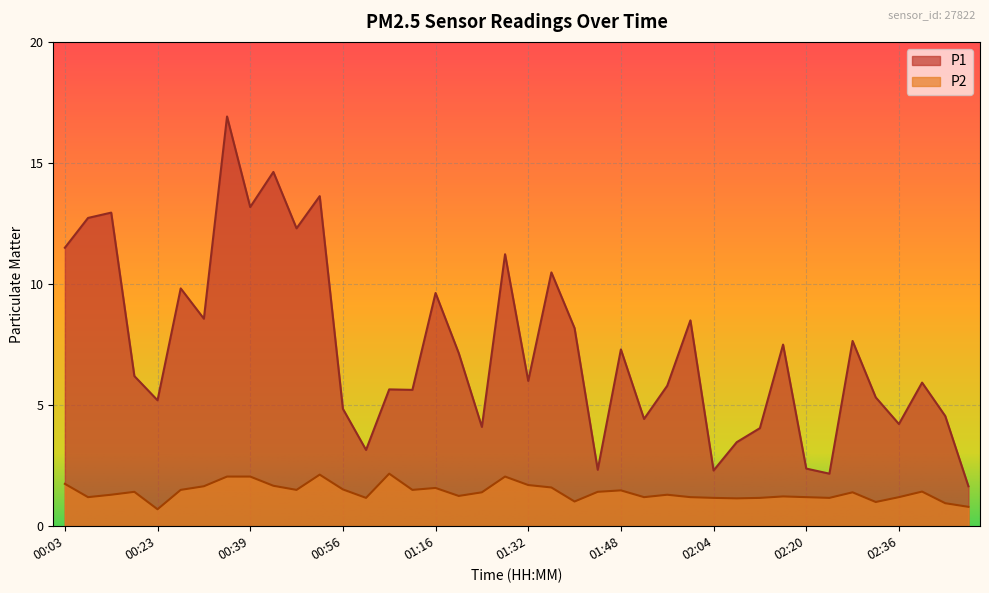

The value of P1 at 00:23 is 7.4. True or false?

False